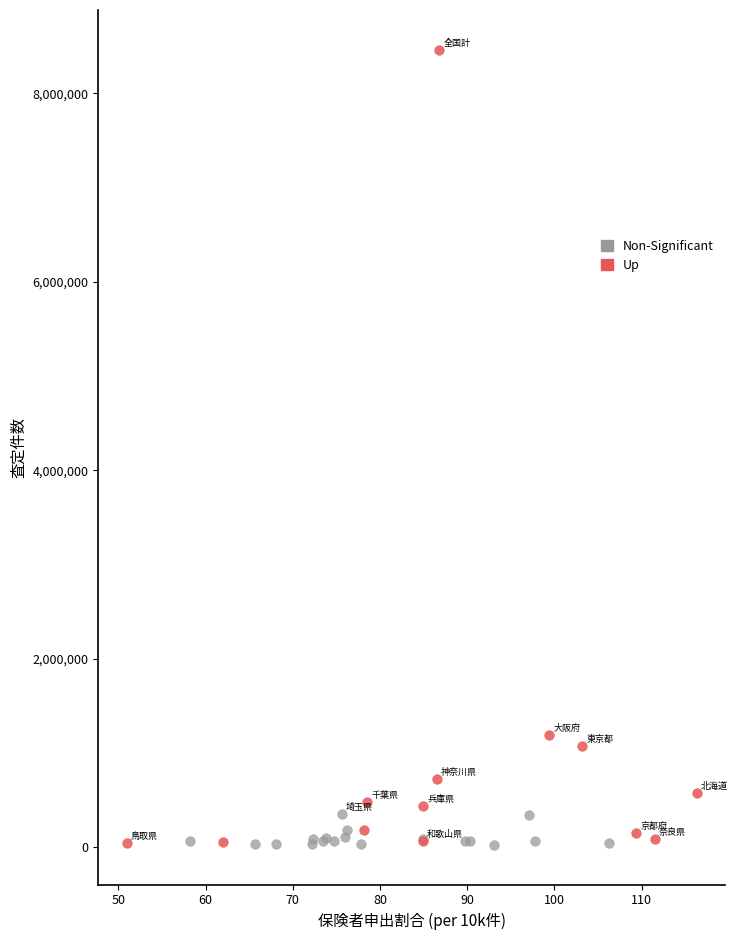

Which series contains the highest Y value?

Up